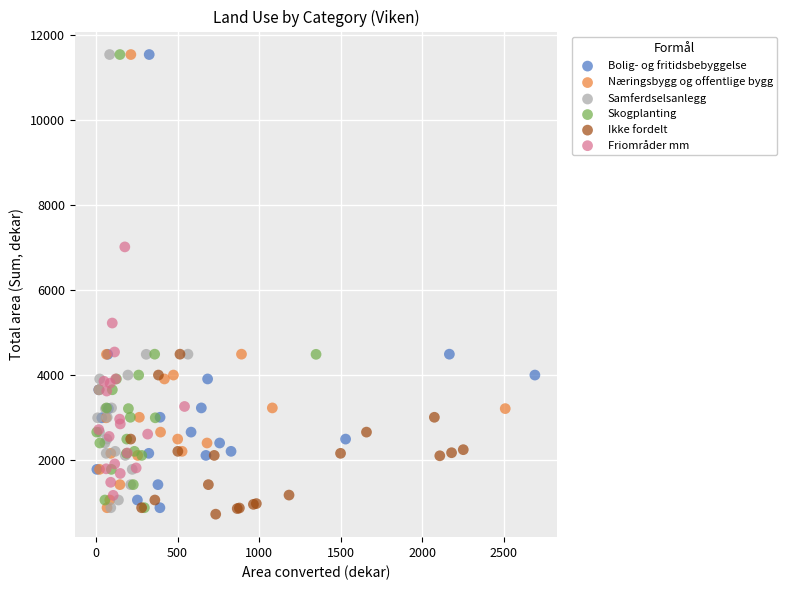

What are all the series names shown in the legend?

Bolig- og fritidsbebyggelse, Næringsbygg og offentlige bygg, Samferdselsanlegg, Skogplanting, Ikke fordelt, Friområder mm